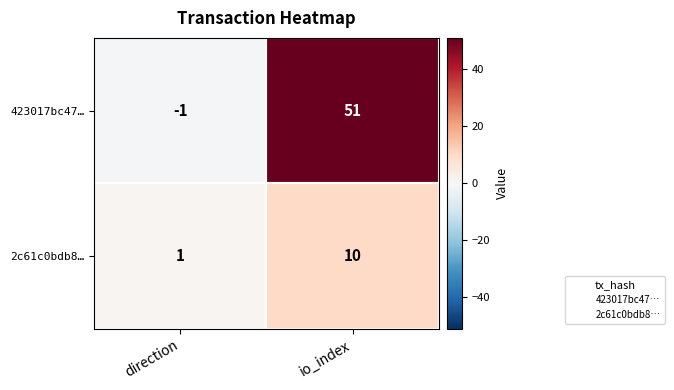

What is the average value of the 423017bc47… series?

25